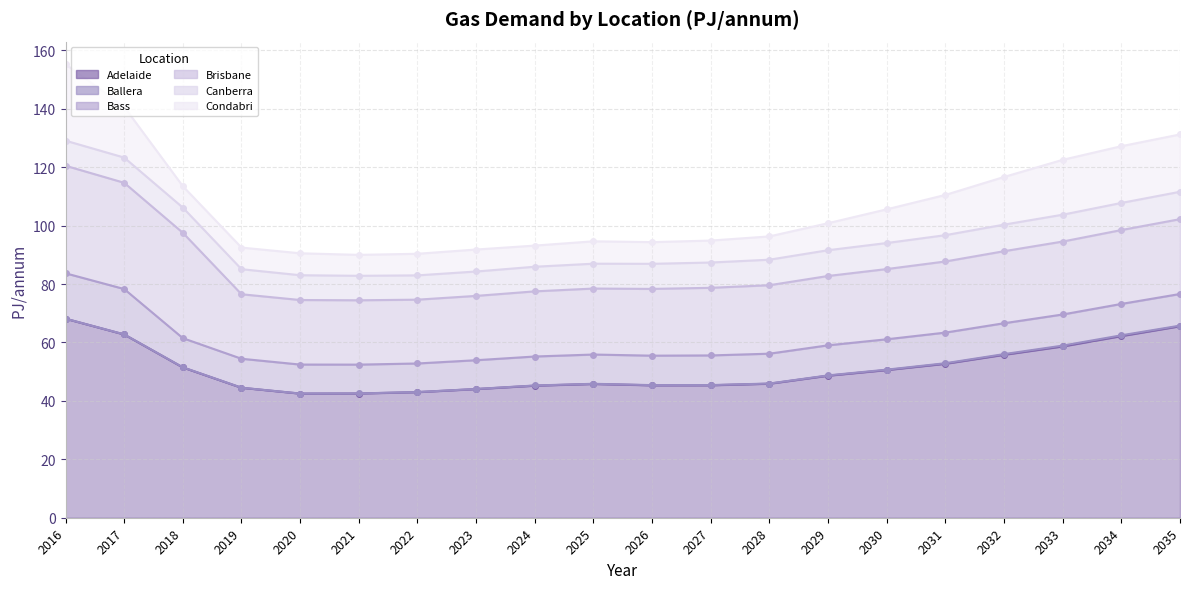

In Brisbane, how many points are higher than both neighbors (excluding endpoints)?

1